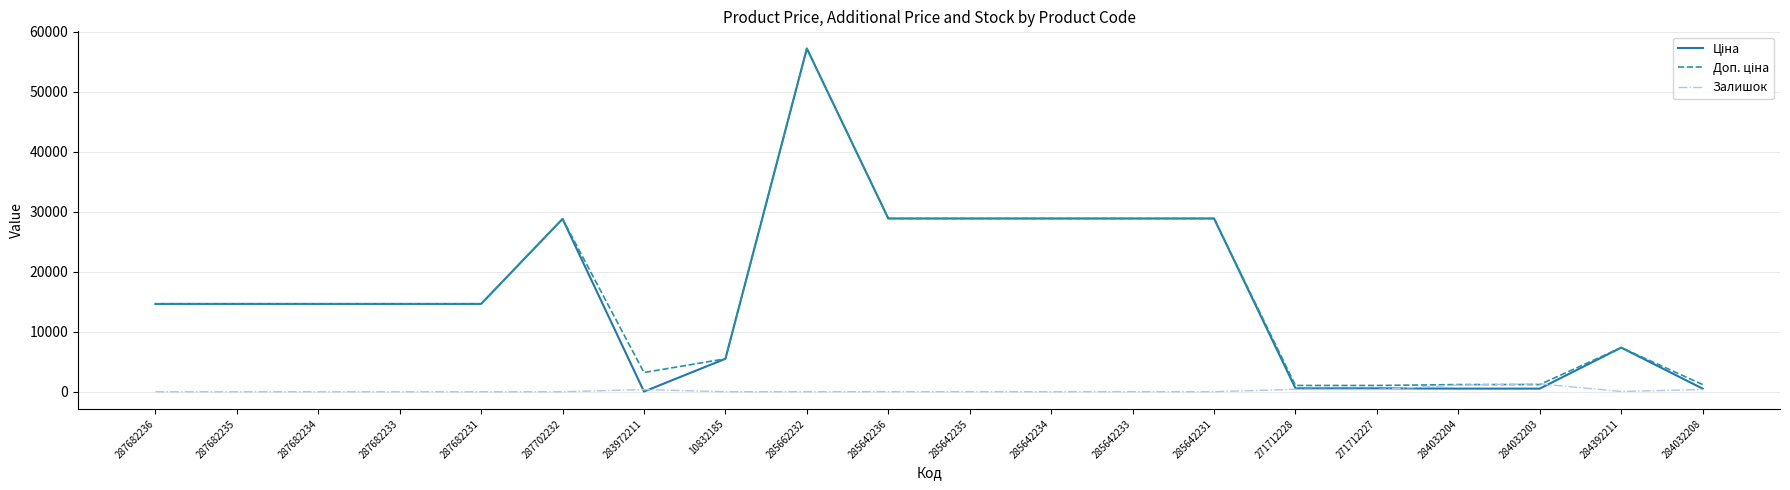

At which category is the sum across all series the highest?

285662232